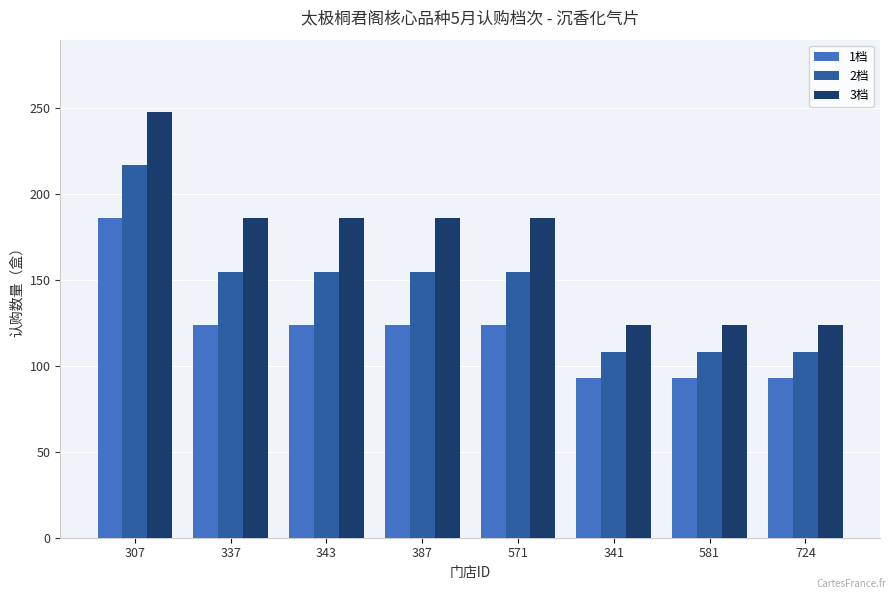

What is the difference between the highest and lowest values at 341?

31